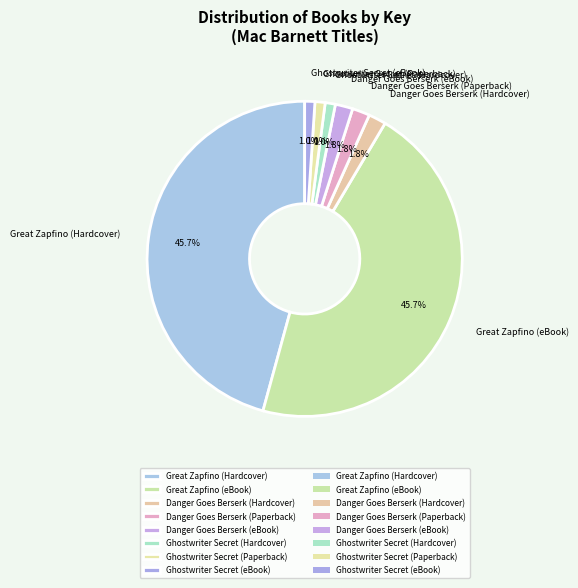

Does Danger Goes Berserk (Hardcover) account for over 50% of the chart?

No